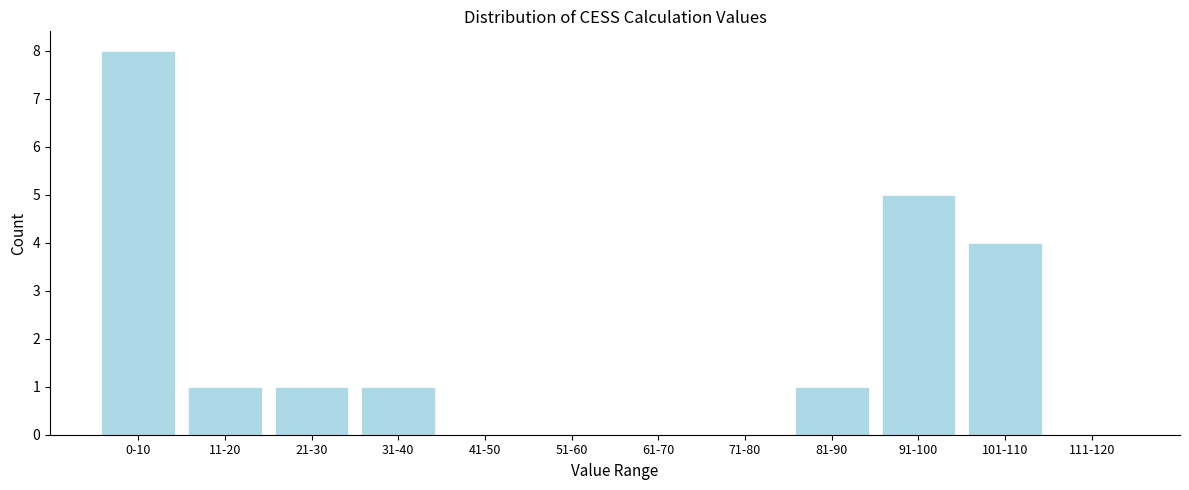

Reading left to right, what are all the values shown in this chart?

0-10=8	11-20=1	21-30=1	31-40=1	41-50=0	51-60=0	61-70=0	71-80=0	81-90=1	91-100=5	101-110=4	111-120=0